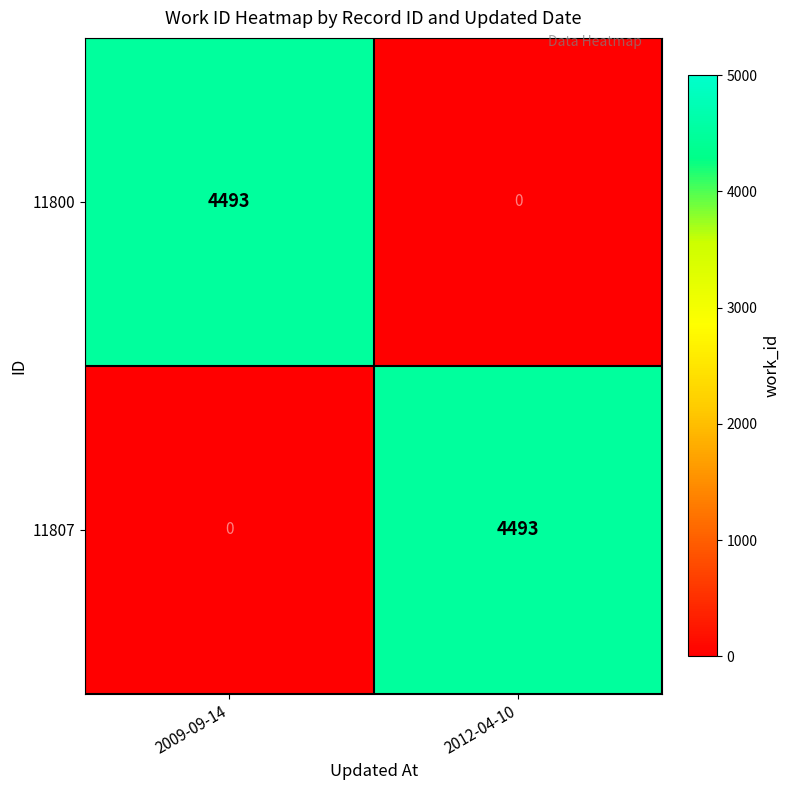

What is the spread (max minus min) of values at 2012-04-10?

4493